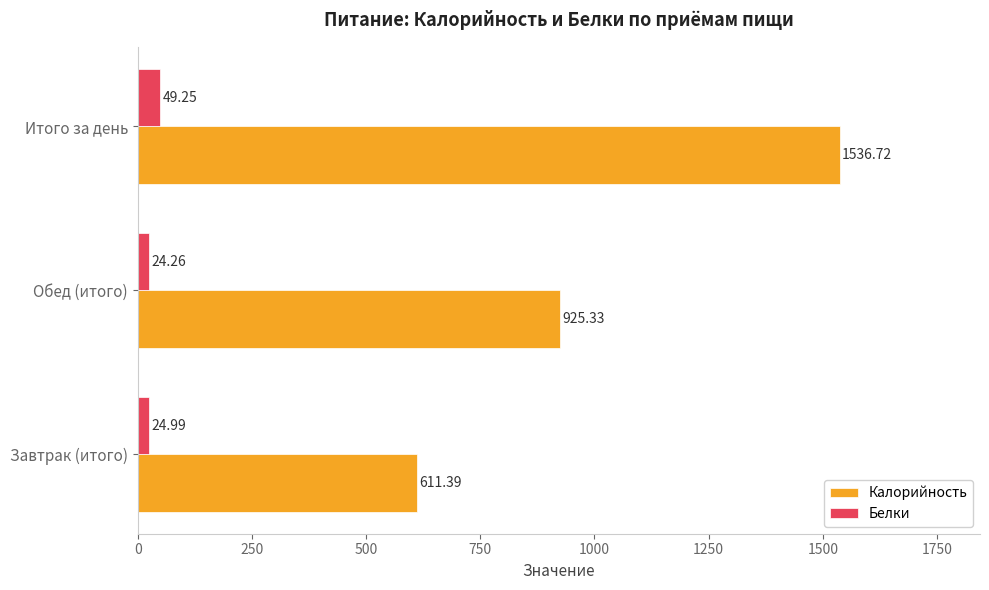

What is the lowest value of the Белки series?

24.3